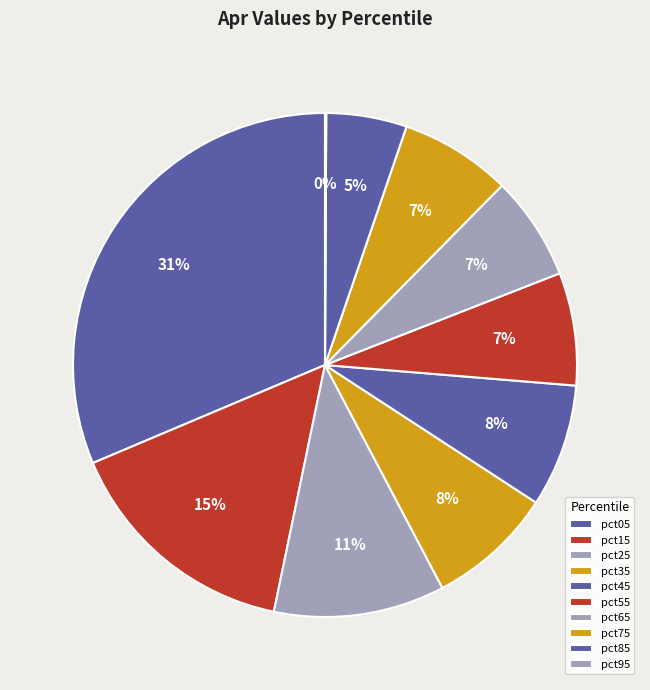

How many segments does this pie chart have?

10